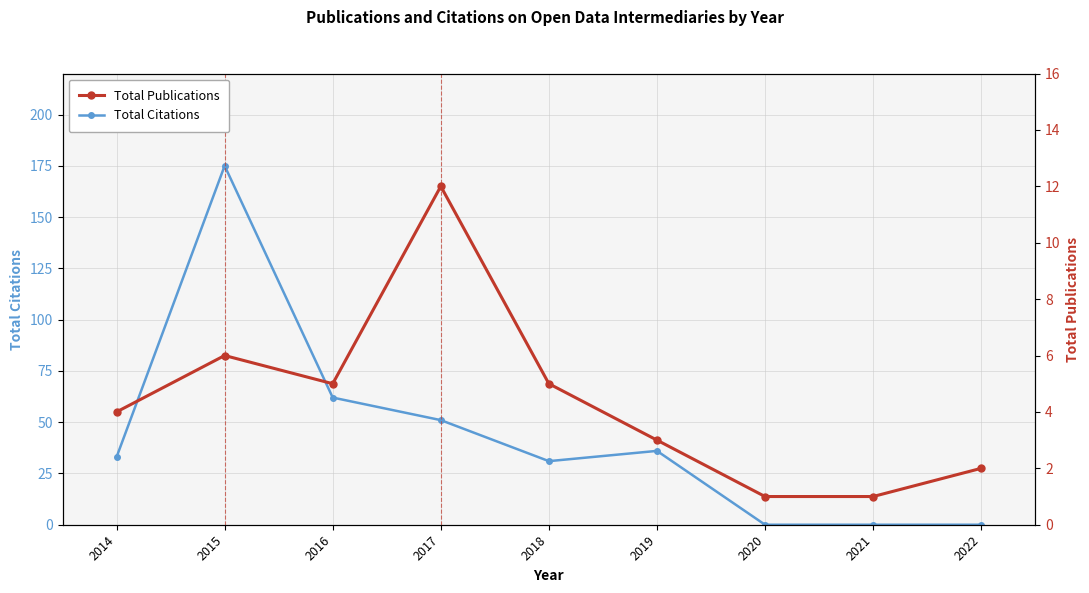

Rank the series by their average value, from lowest to highest.

Total Publications, Total Citations